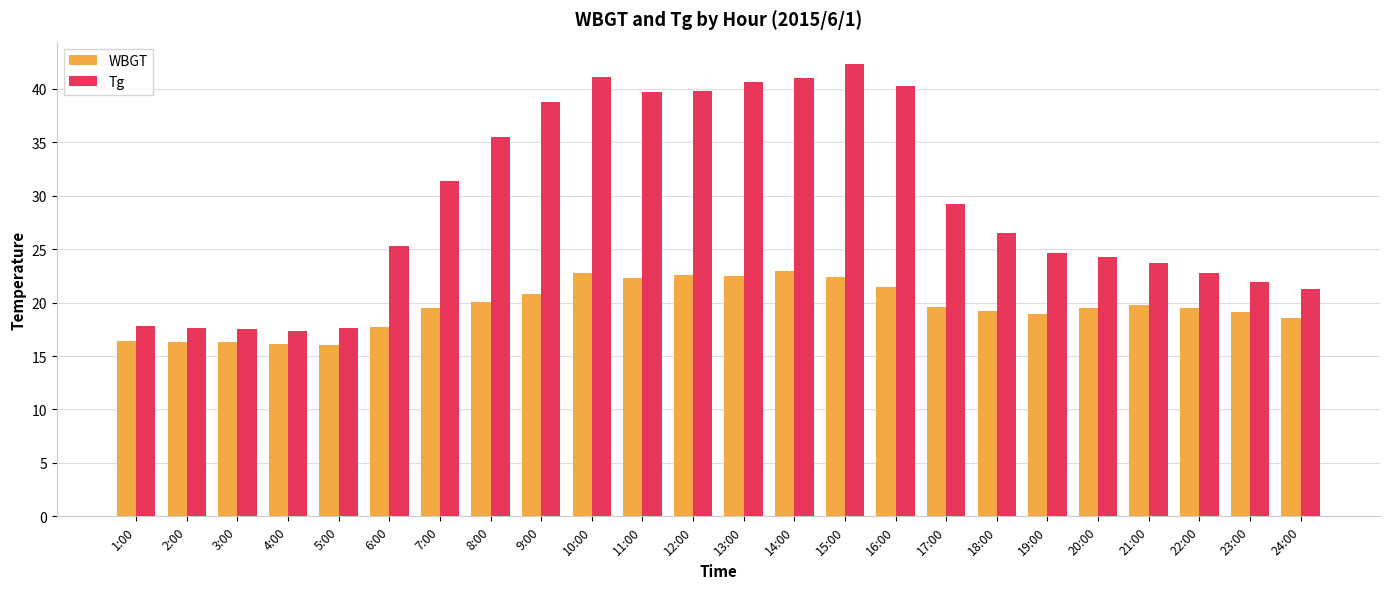

Is the value of Tg at 1:00 greater than the value of WBGT at 16:00?

No